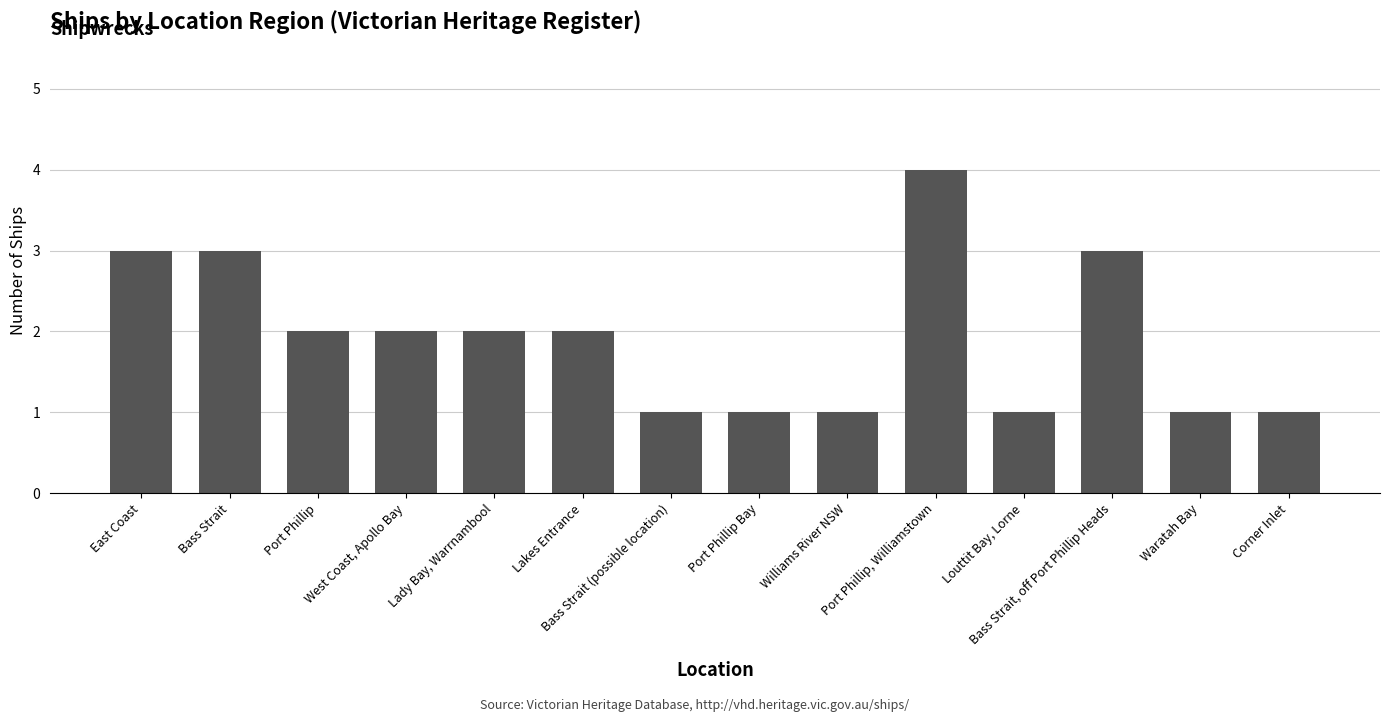

How many data points are less than 2?

6